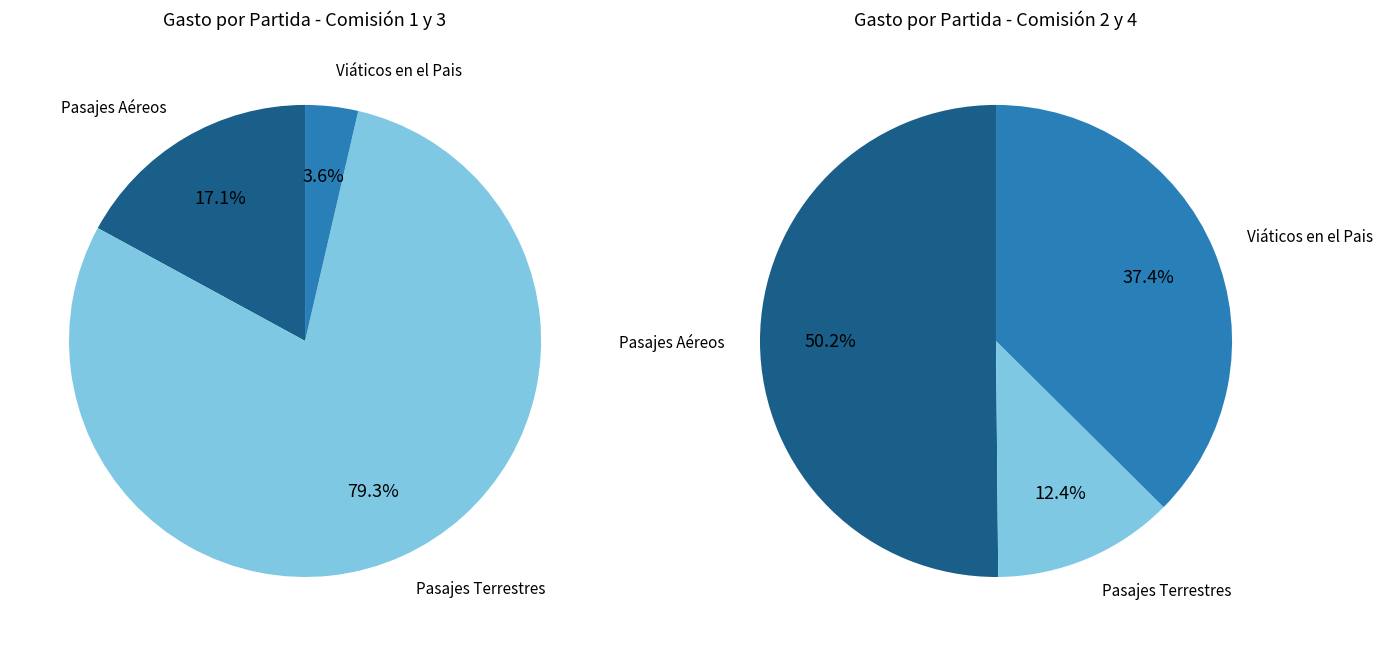

Is it true that Pasajes Terrestres is 41% of the pie?

False